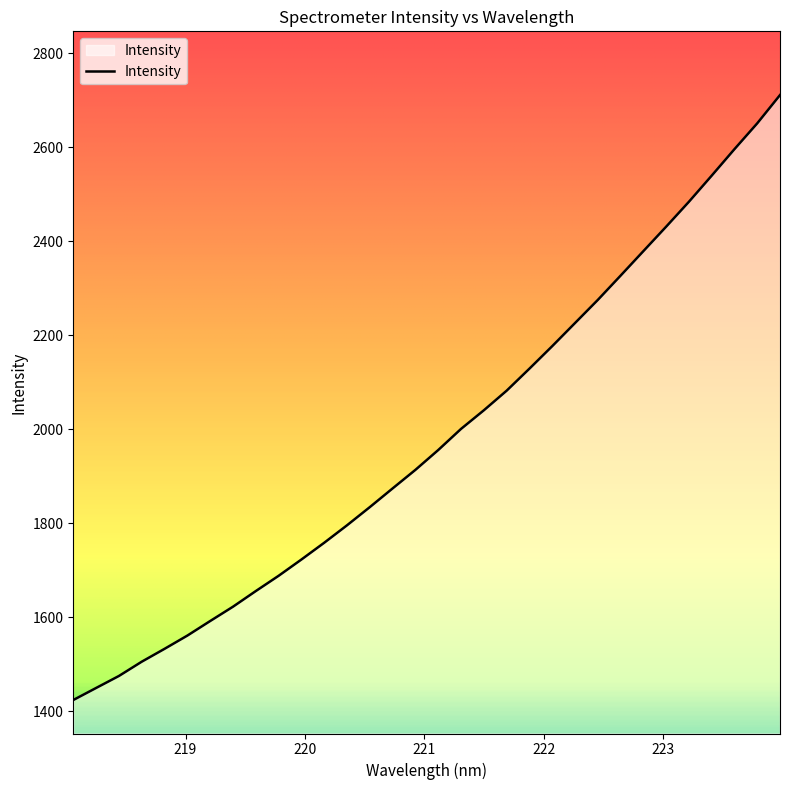

What is the difference between the maximum and minimum values?

1286.7